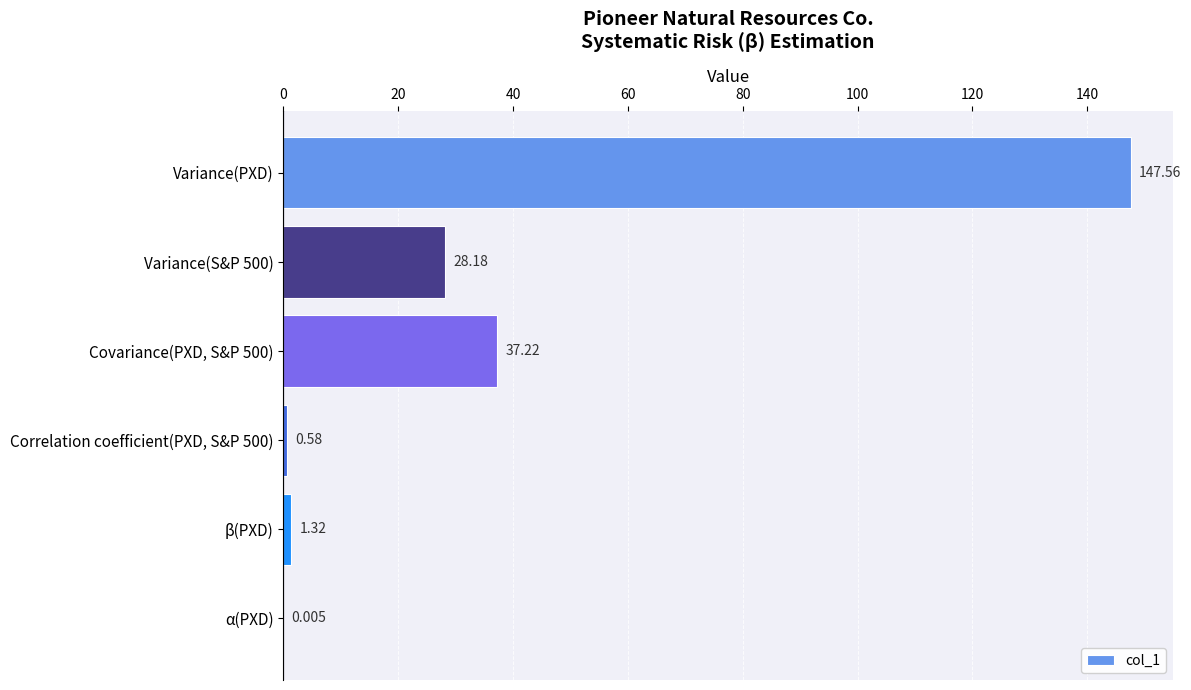

Which label corresponds to the largest value in the chart?

Variance(PXD)